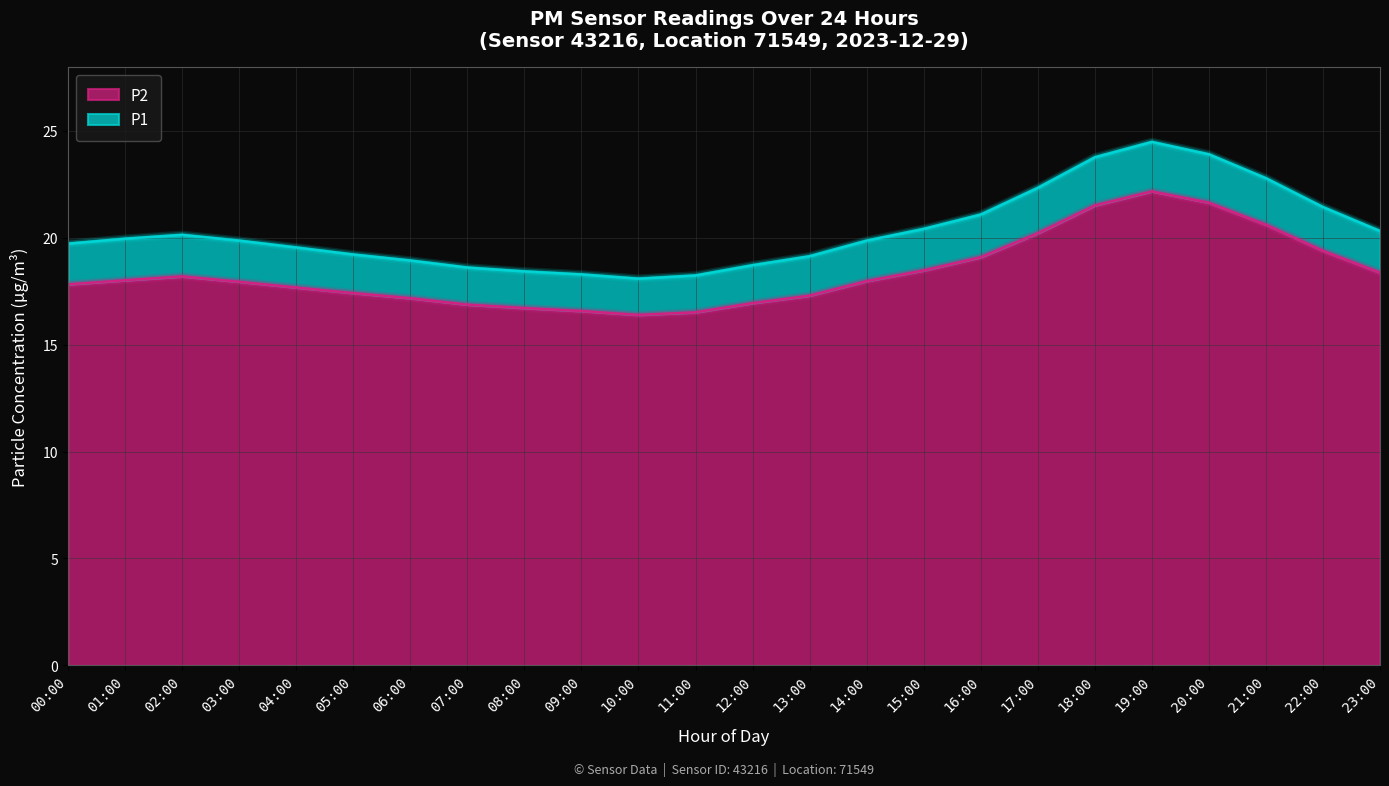

What is the minimum value shown in the chart?

16.4